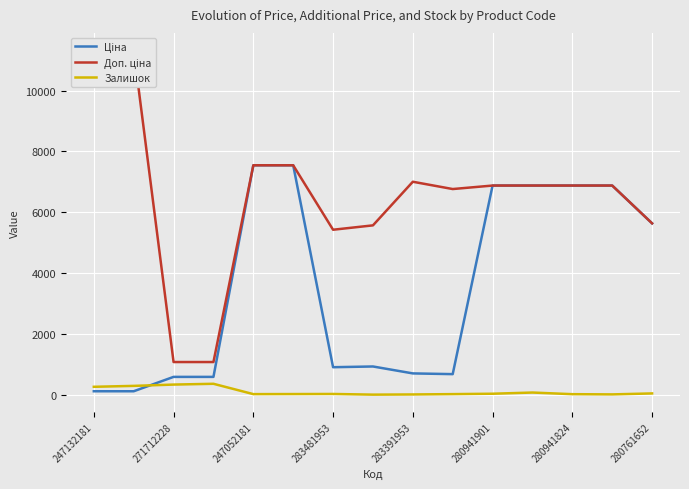

True or false: Доп. ціна and Ціна intersect in this chart.

False